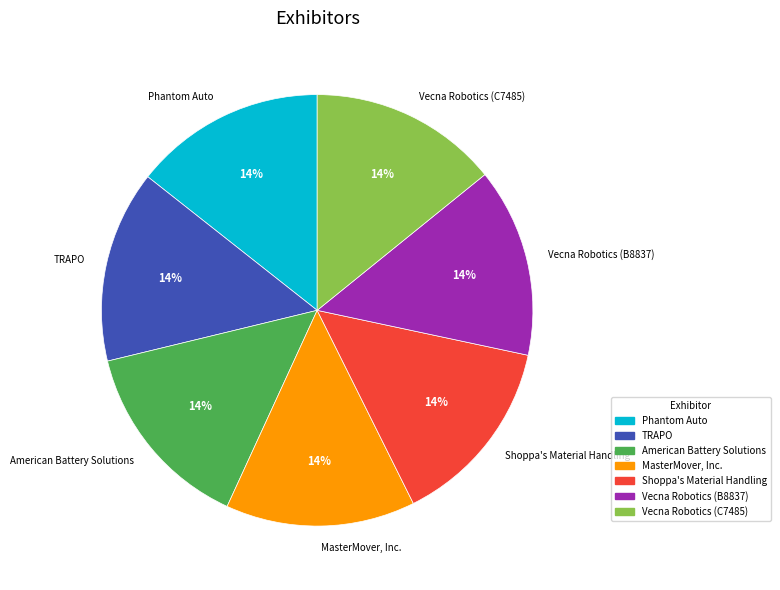

Do Vecna Robotics (B8837) and Vecna Robotics (C7485) together represent more than half of the pie?

No